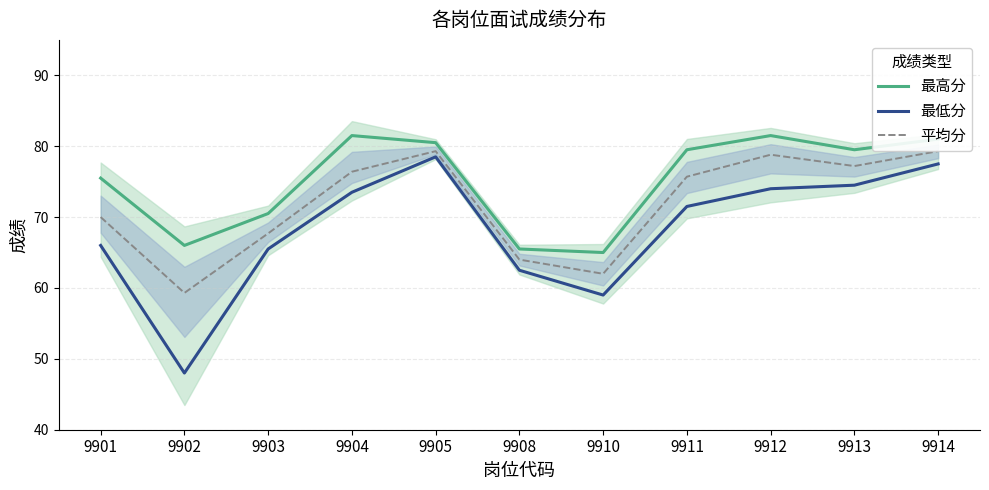

Does the chart have visible grid lines?

Yes